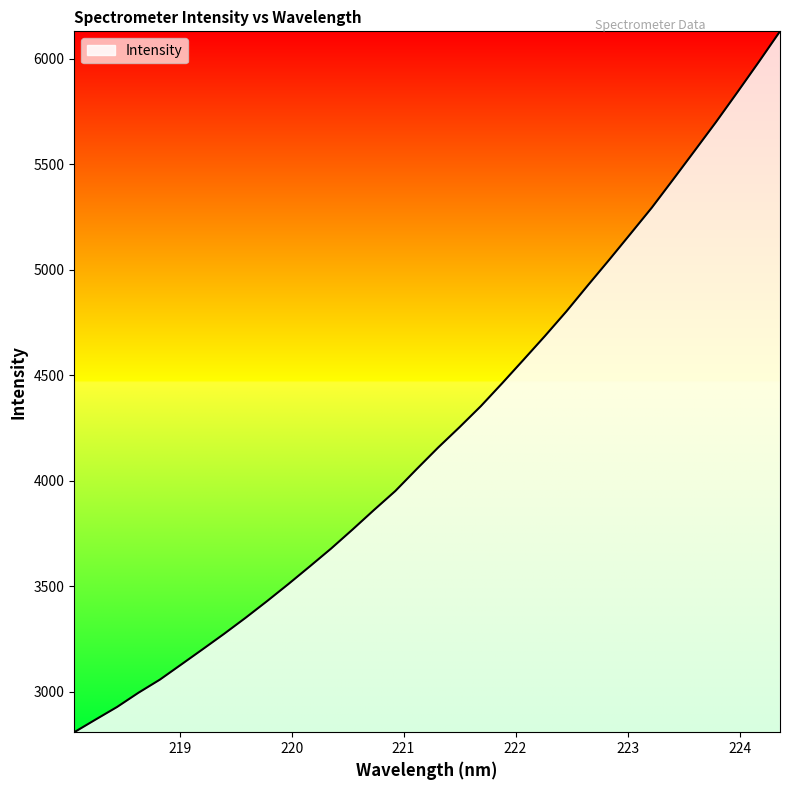

What is the minimum value shown in the chart?

2809.3